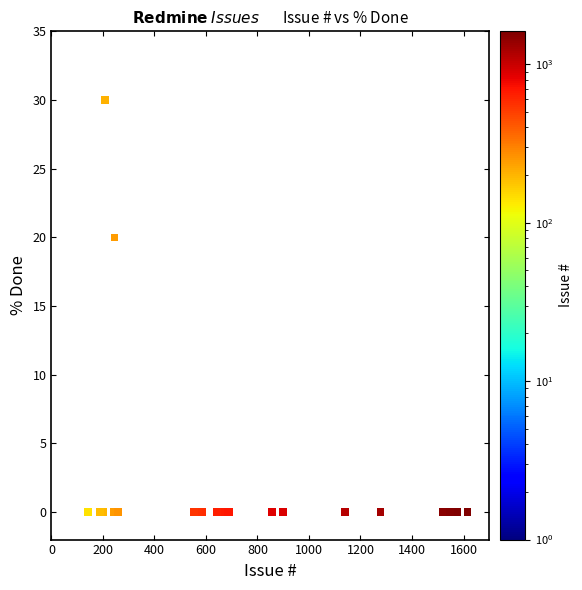

What Y value in the scatter plot is closest to 15?

20